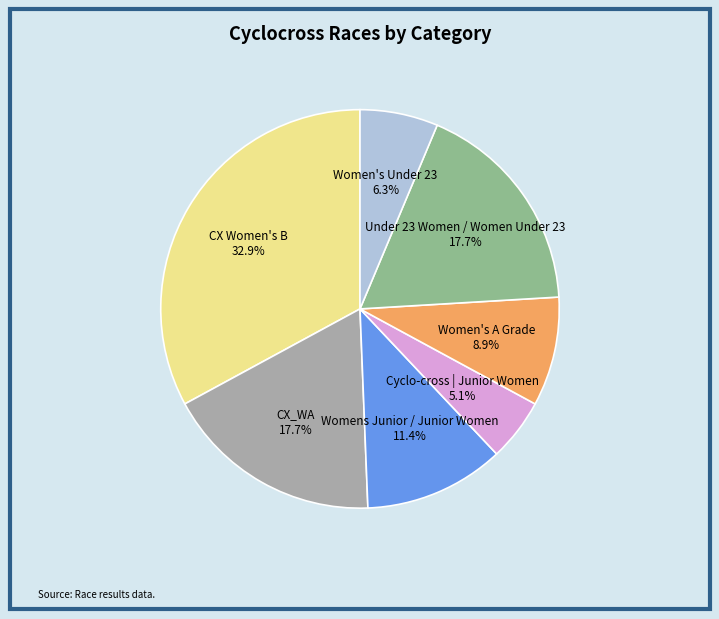

Does any single category account for the majority?

No